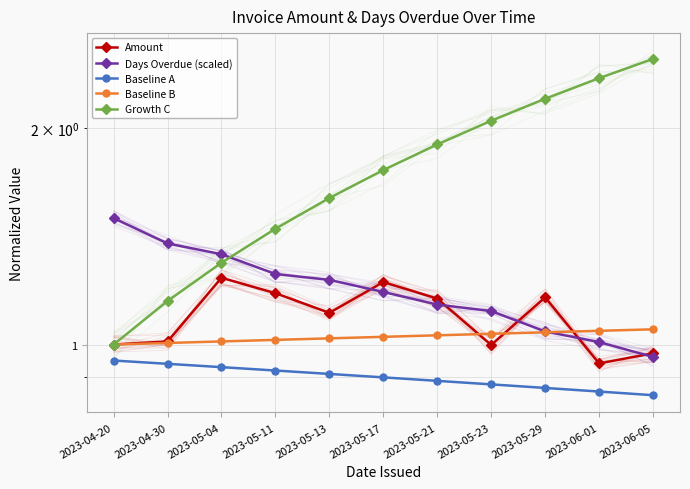

What is the smallest value displayed?

0.8